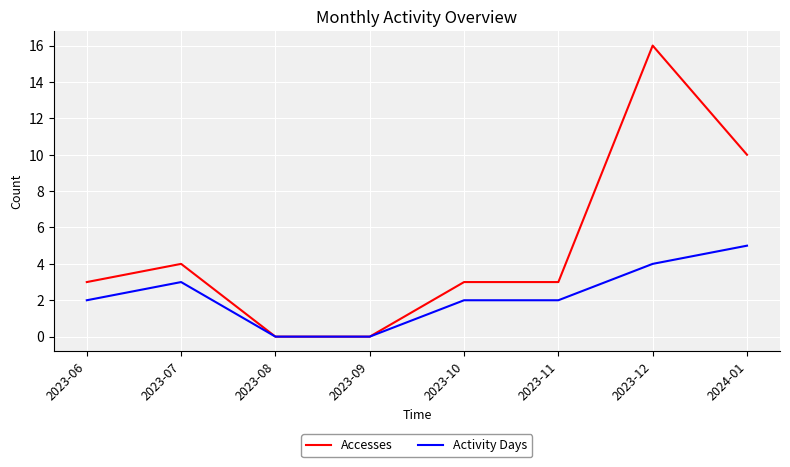

What is the difference between the Activity Days values at 2023-06 and 2023-12?

2